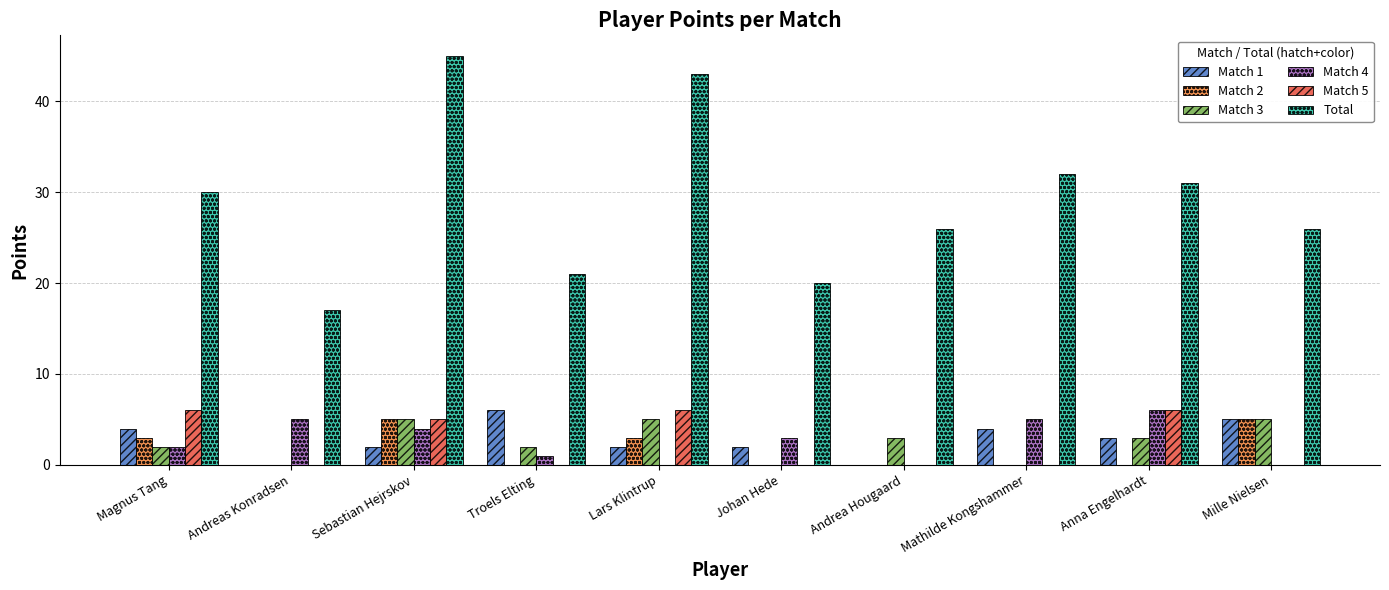

Between Lars Klintrup and Anna Engelhardt, which series saw the biggest shift?

Total